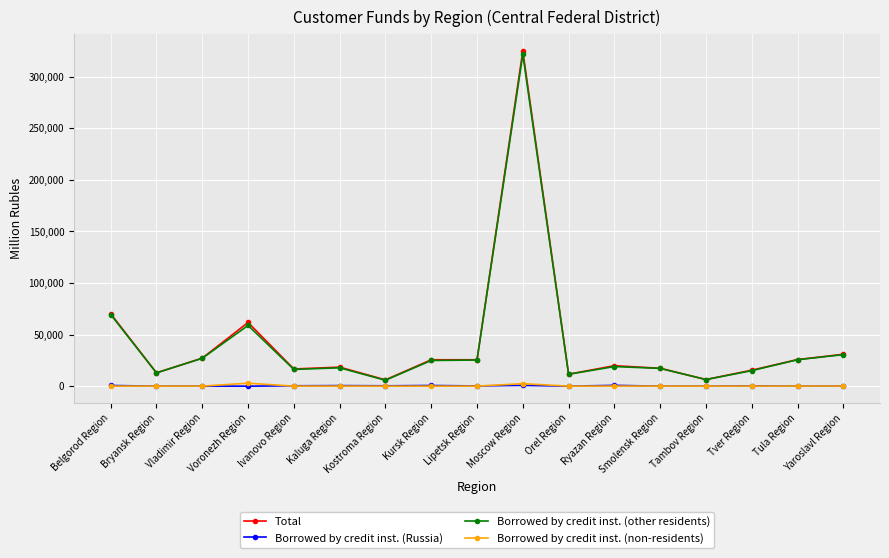

What value does the Borrowed by credit inst. (Russia) series have at Vladimir Region?

71